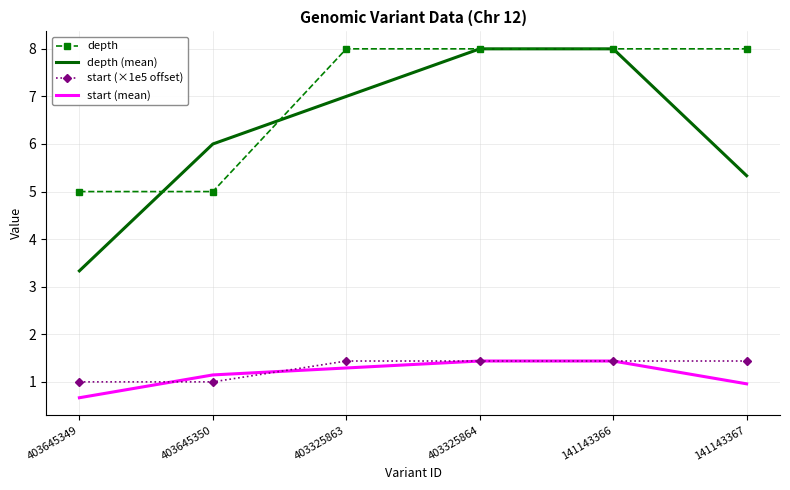

Reading left to right, transcribe all the data shown in this chart.

depth: 403645349=5.0	403645350=5.0	403325863=8.0	403325864=8.0	141143366=8.0	141143367=8.0
depth (mean): 403645349=3.3	403645350=6.0	403325863=7.0	403325864=8.0	141143366=8.0	141143367=5.3
start (×1e5 offset): 403645349=1.0	403645350=1.0	403325863=1.4	403325864=1.4	141143366=1.4	141143367=1.4
start (mean): 403645349=0.7	403645350=1.1	403325863=1.3	403325864=1.4	141143366=1.4	141143367=1.0